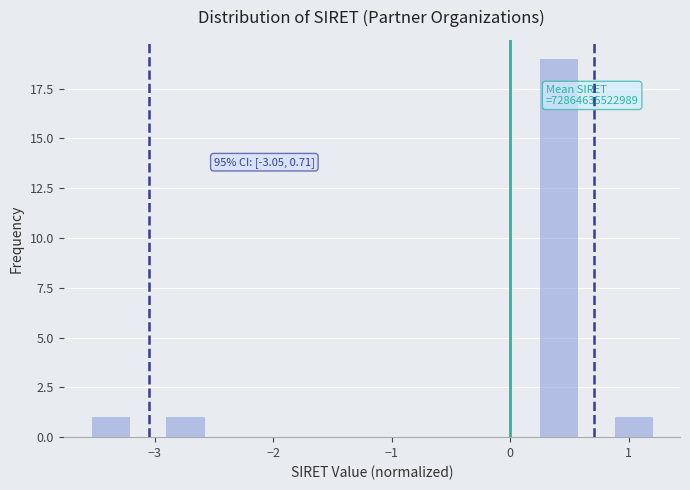

Read against the x-axis, roughly where is the centre of the tallest bar?

0.4